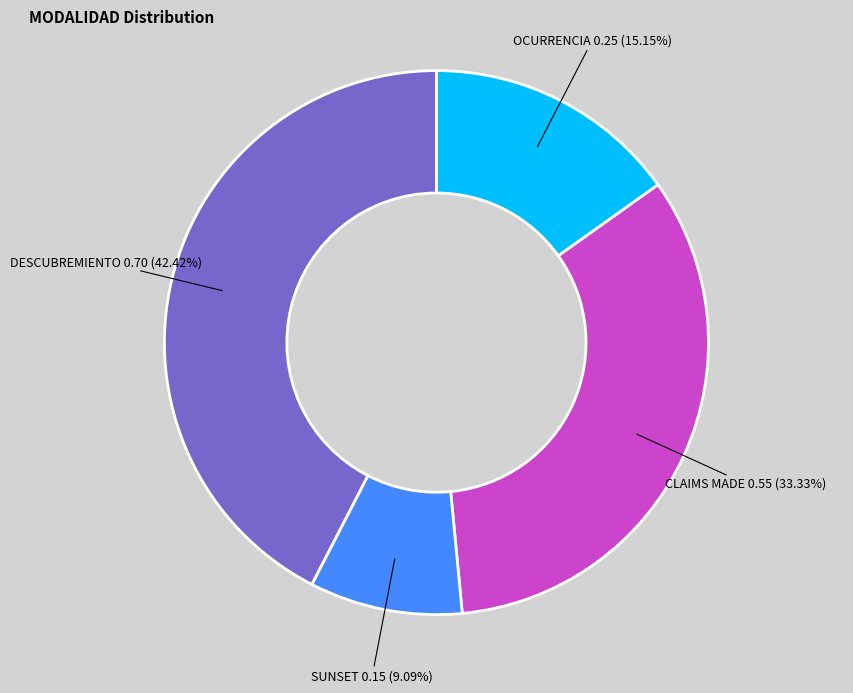

Is there any slice that represents more than half of the pie?

No